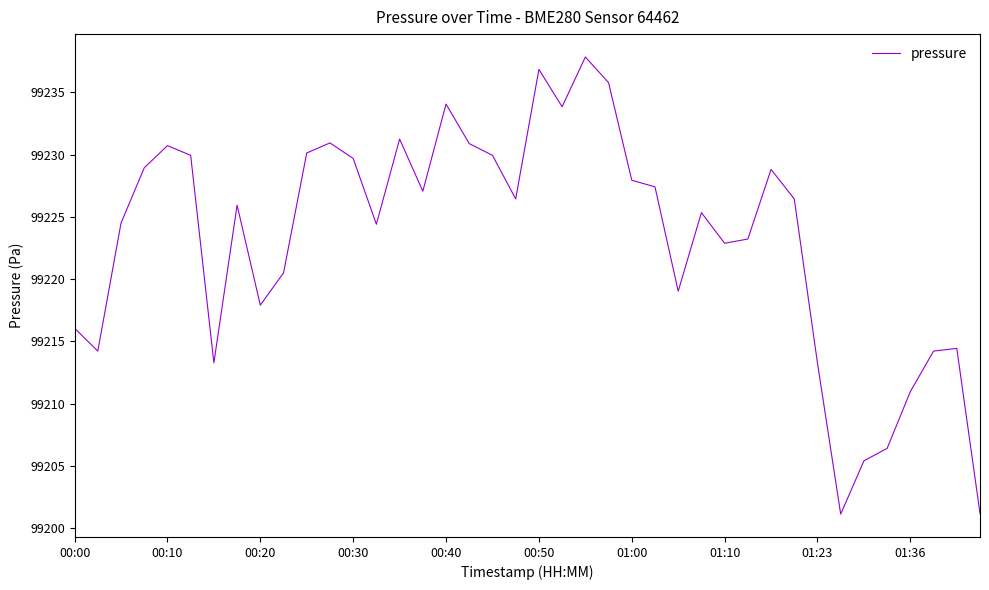

What is the smallest value displayed?

99201.1